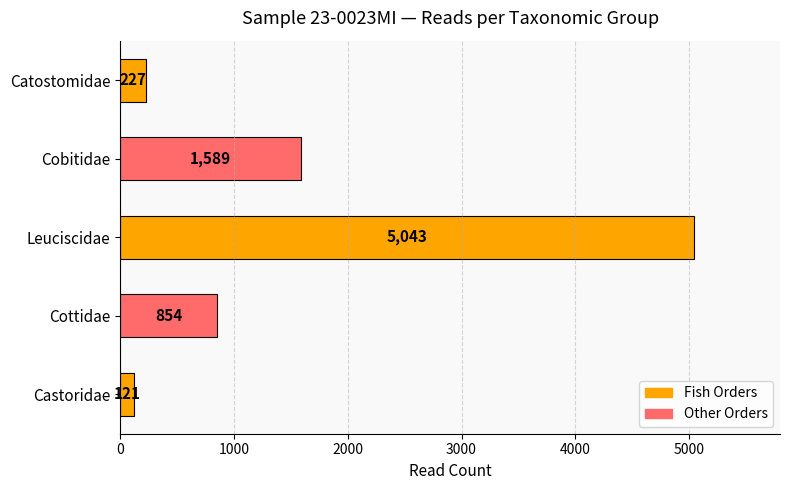

Reading top to bottom, list all the values displayed in this chart.

Catostomidae=227	Cobitidae=1589	Leuciscidae=5043	Cottidae=854	Castoridae=121